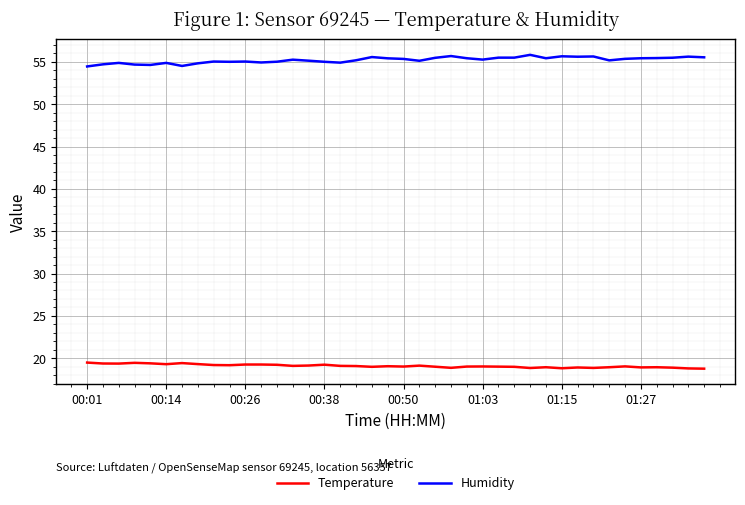

Rank the series by their maximum value, from lowest to highest.

Temperature, Humidity